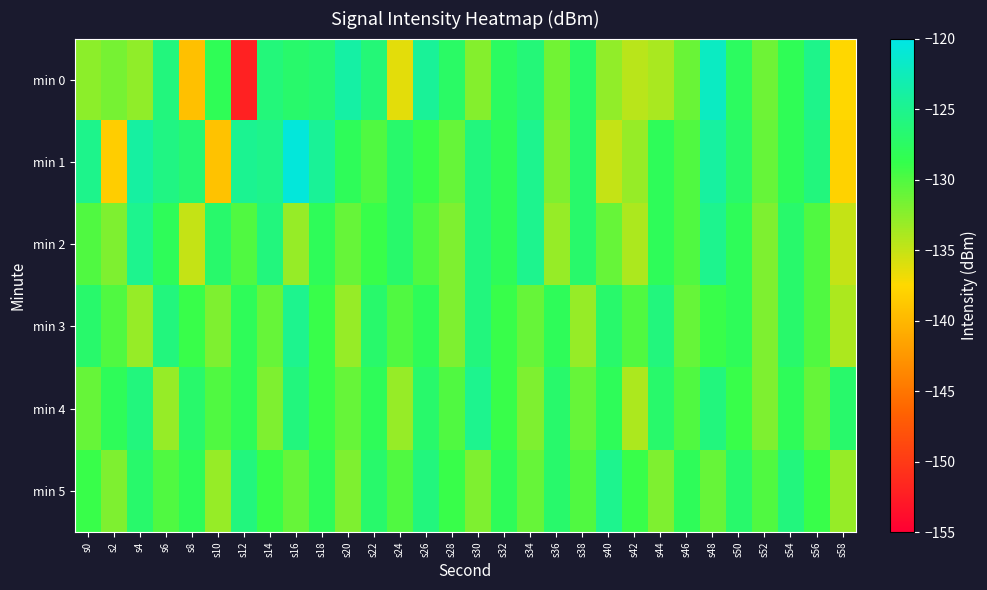

At s48, list the series in order from largest to smallest.

min 0, min 1, min 2, min 4, min 3, min 5